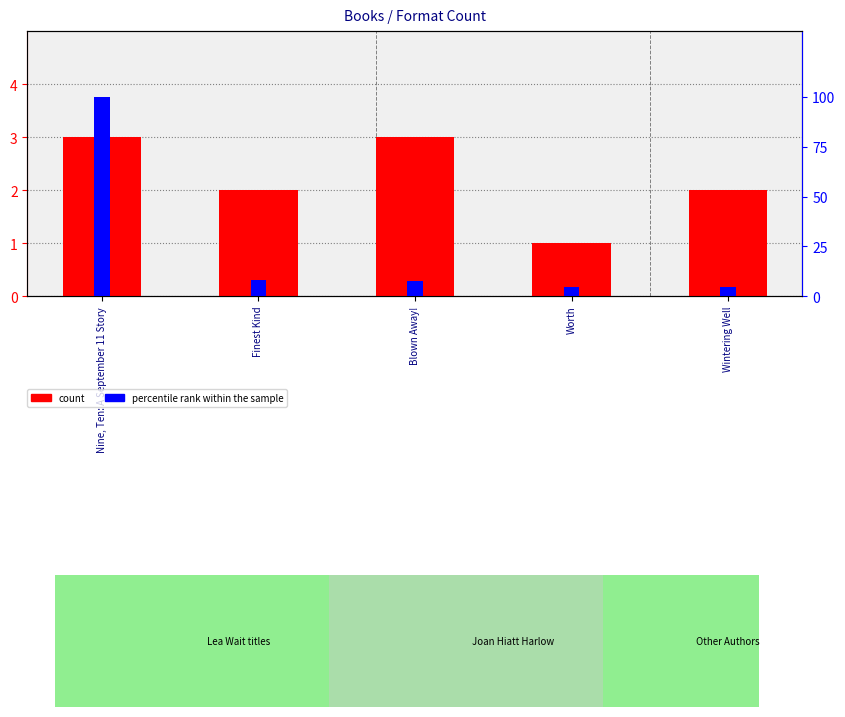

What is the value of the percentile rank within the sample bar at the 1st from the left?

100.0